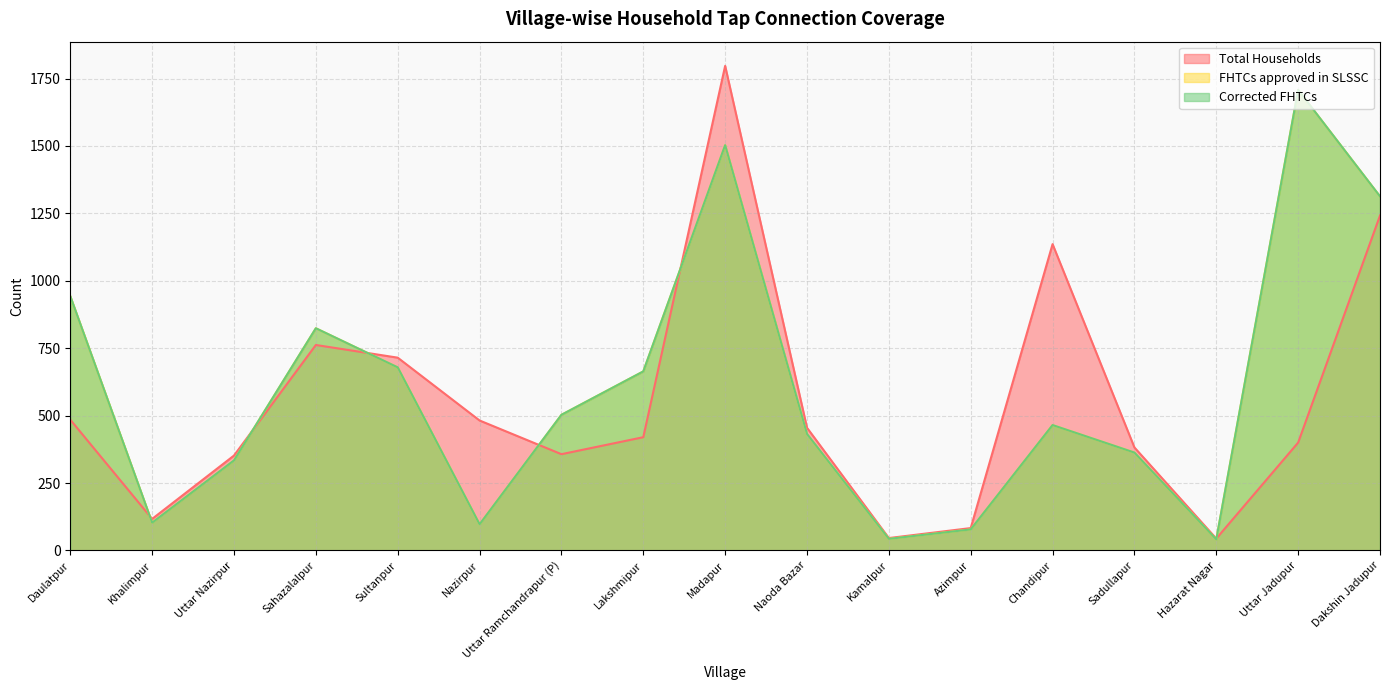

What are all the series names shown in the legend?

Total Households, FHTCs approved in SLSSC, Corrected FHTCs